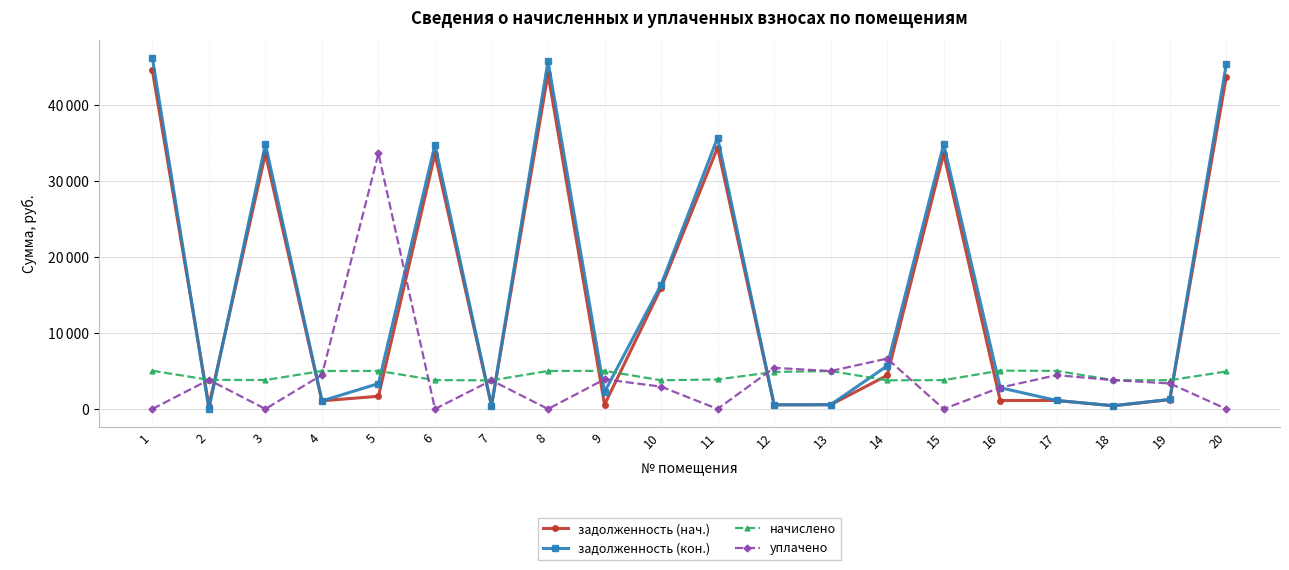

Is this an area chart (filled region under the line)?

No